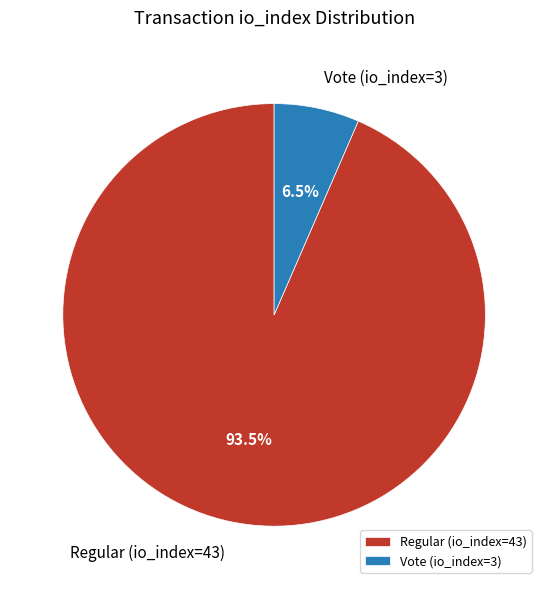

Which has a higher value, Regular (io_index=43) or Vote (io_index=3)?

Regular (io_index=43)